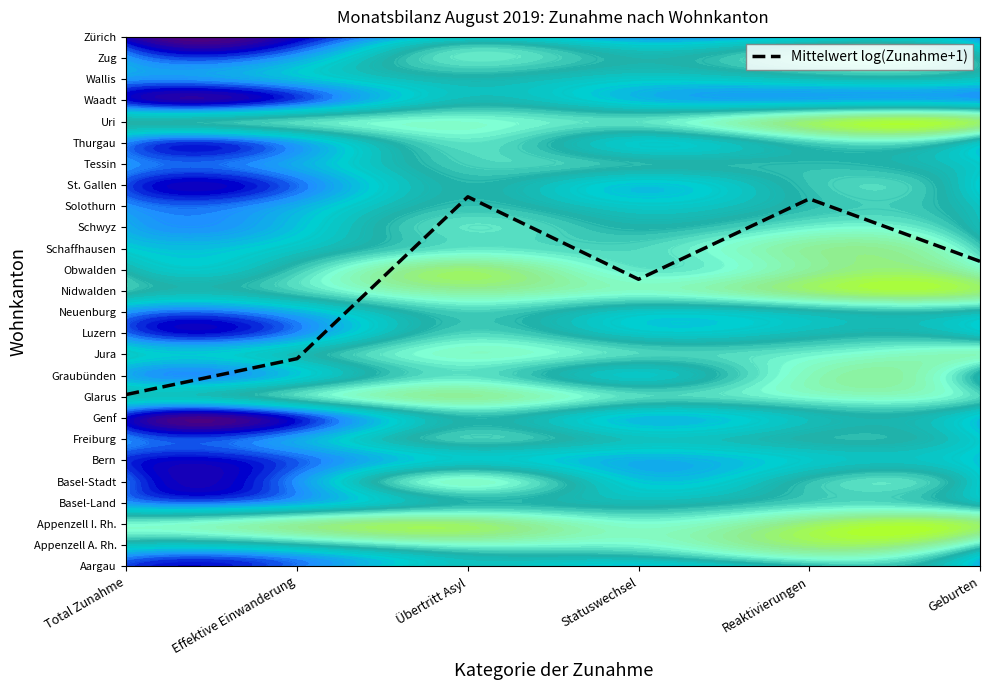

What is the change in value from Effektive Einwanderung to Geburten?

+4.6